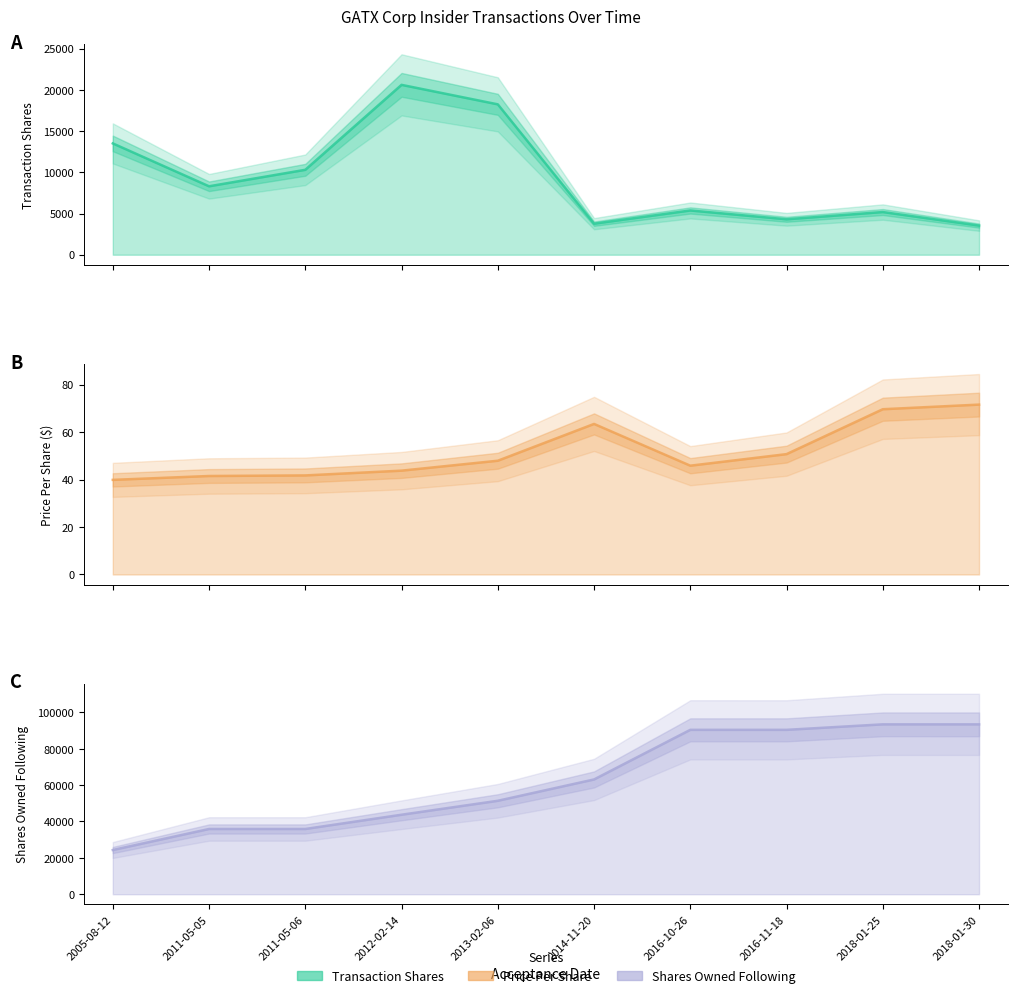

The value of Shares Owned Following line at 2018-01-30 is 57686.3. True or false?

False